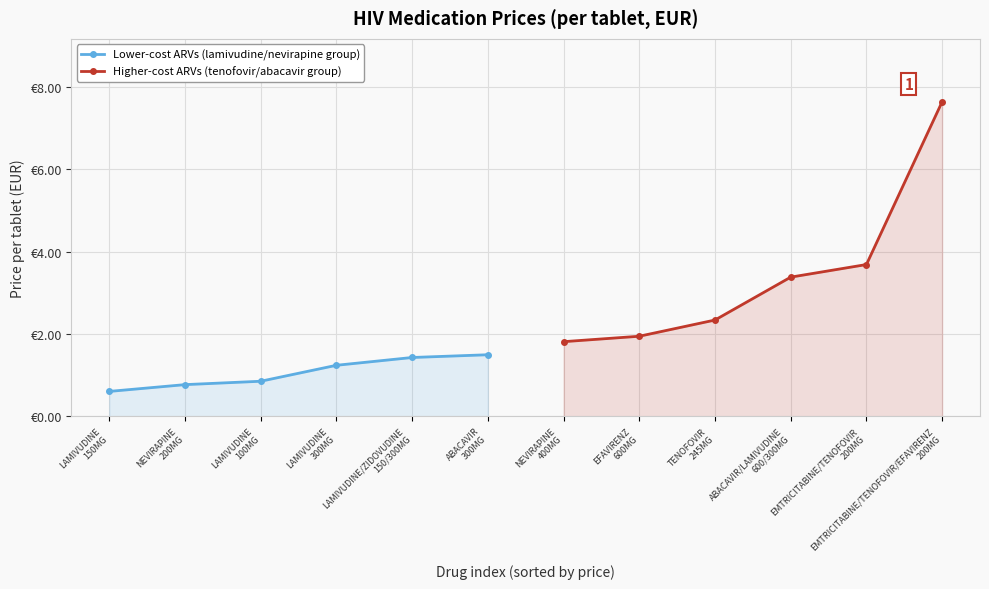

What is the sum of all Higher-cost ARVs (tenofovir/abacavir group) values?

20.8